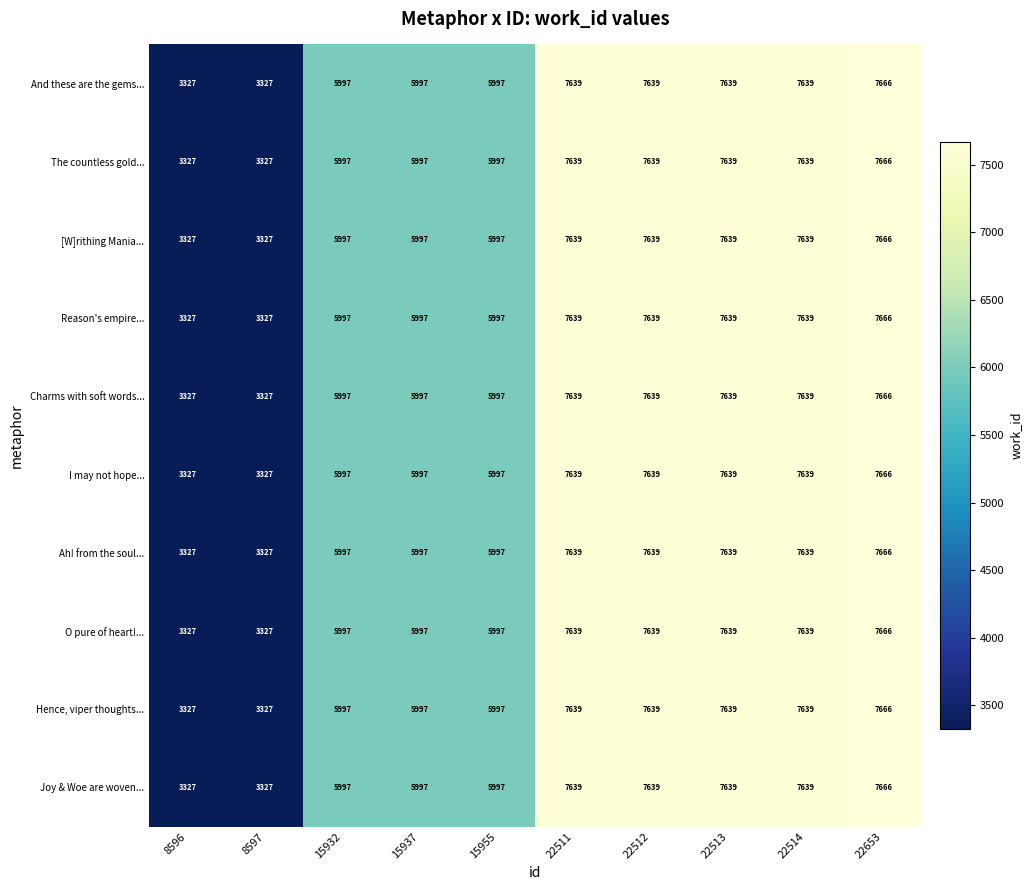

The value of Joy & Woe are woven... at 8597 is 3327. True or false?

True